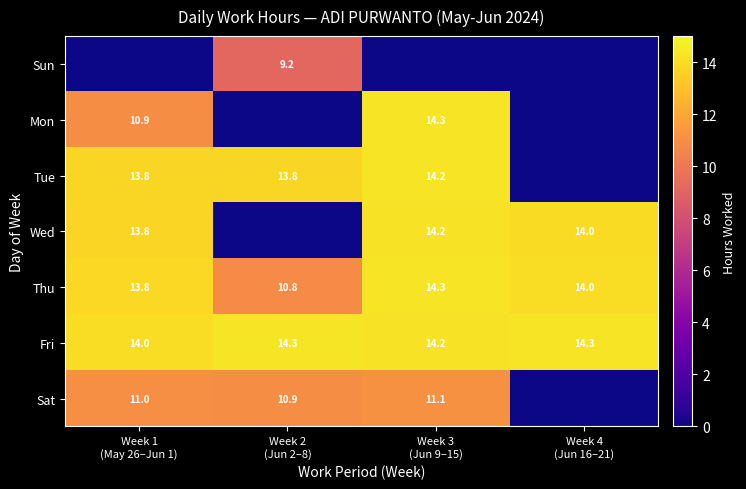

What is the difference between the maximum and minimum values in the Thu series?

3.5